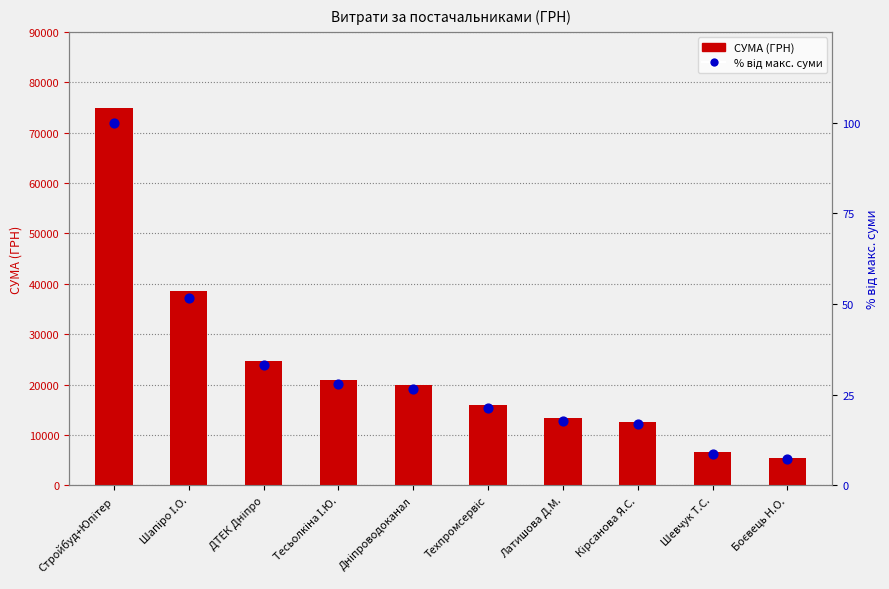

What are all the series names shown in the legend?

СУМА (ГРН), % від макс. суми